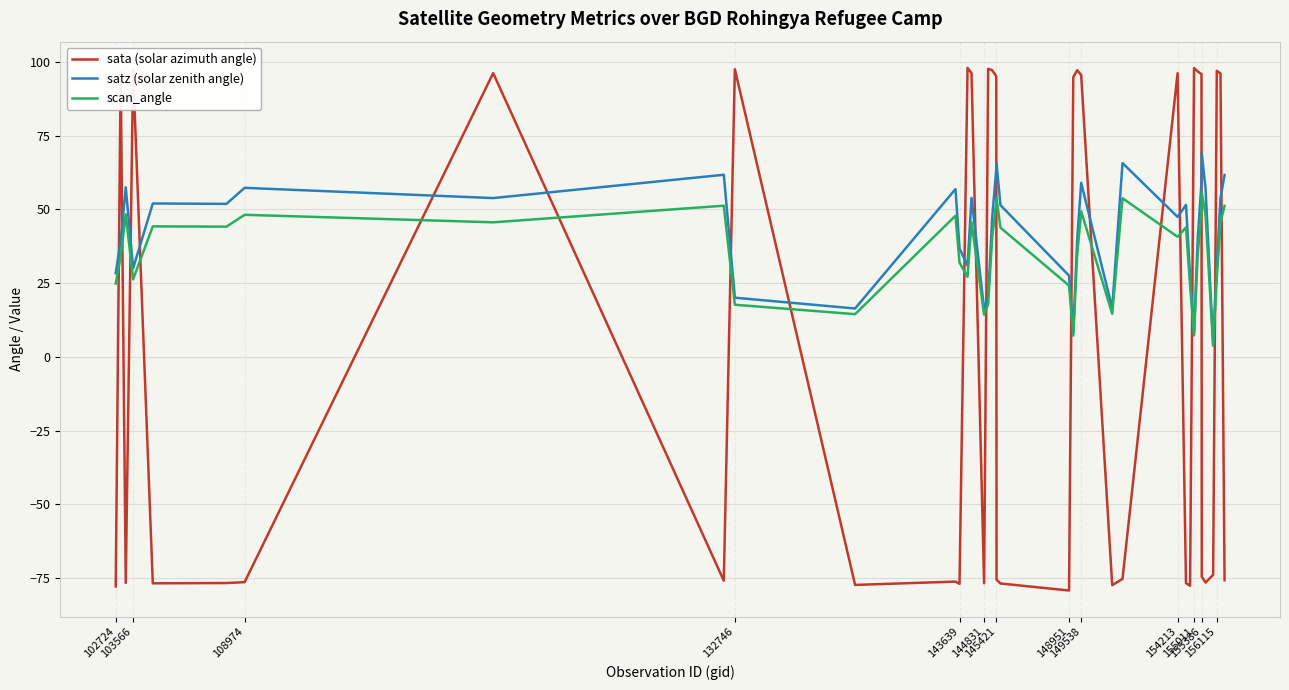

List the series in order of their peak value, lowest first.

scan_angle, satz (solar zenith angle), sata (solar azimuth angle)